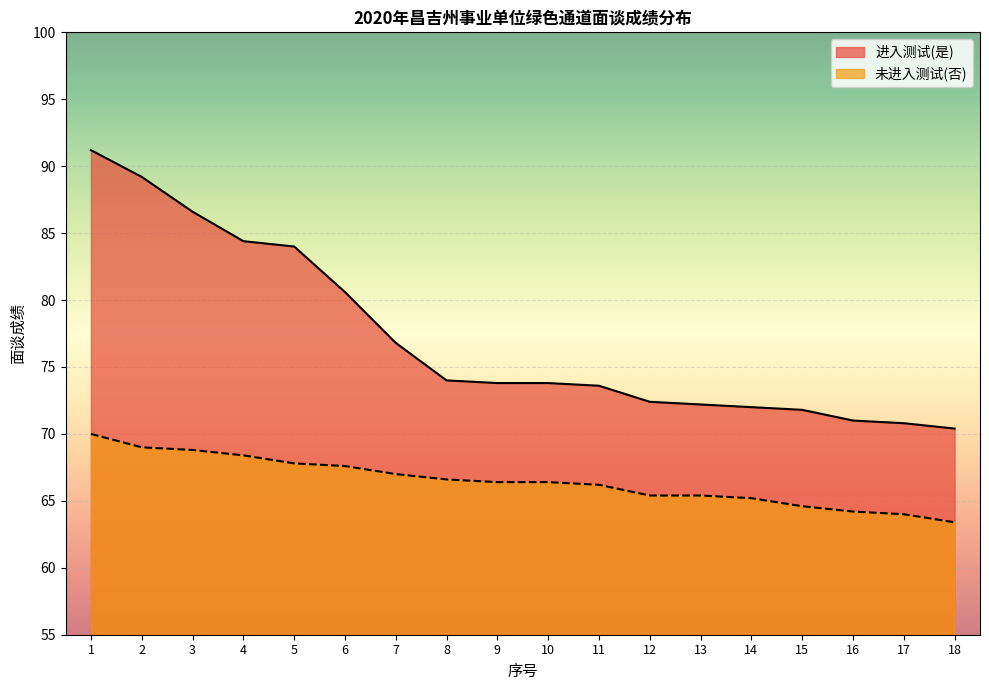

What is the minimum value for 未进入测试(否)?

63.4